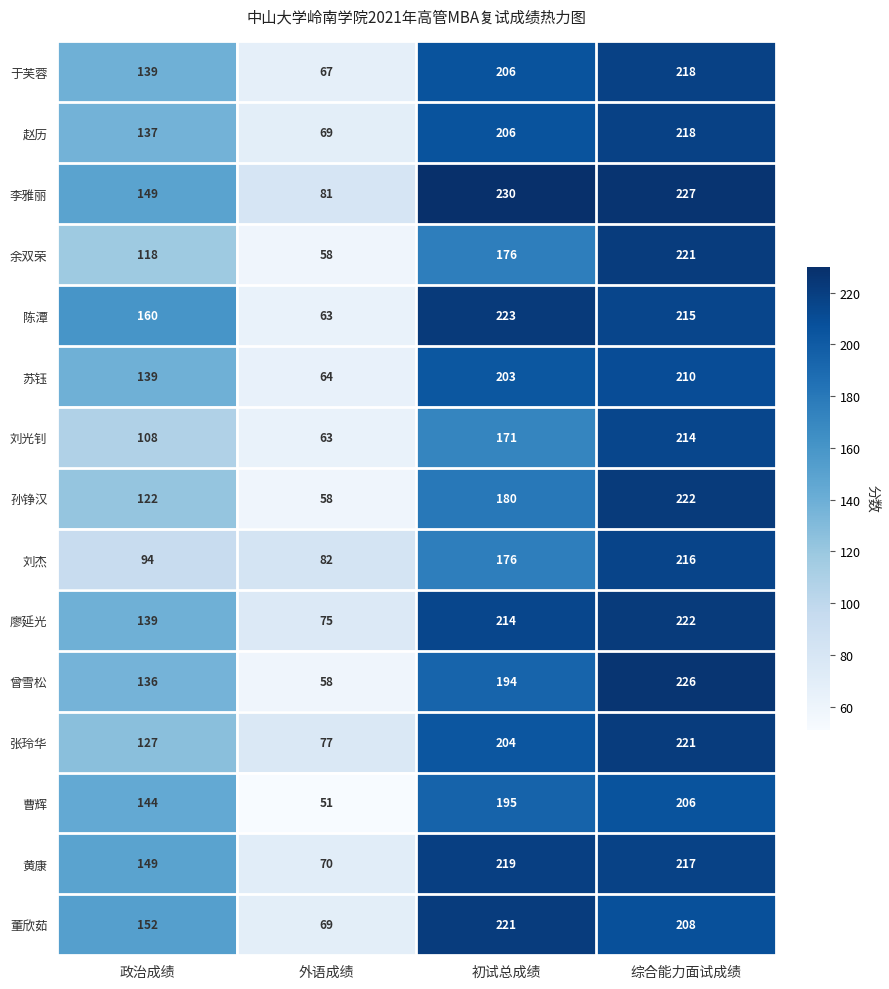

What is the difference between the second highest and minimum values in the 苏钰 series?

139